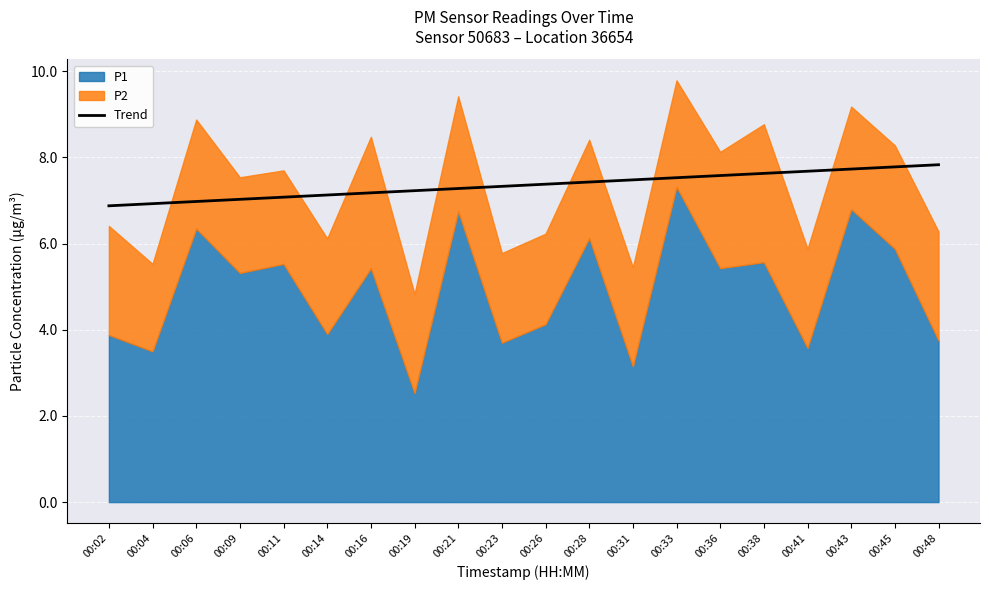

At which category does the chart reach its peak across all series?

00:48